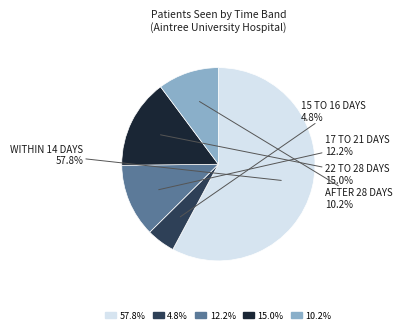

How many slices are in this pie chart?

5